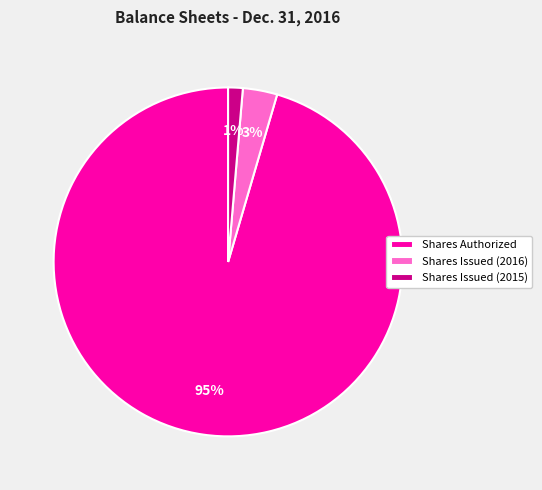

Does any single category account for the majority?

Yes